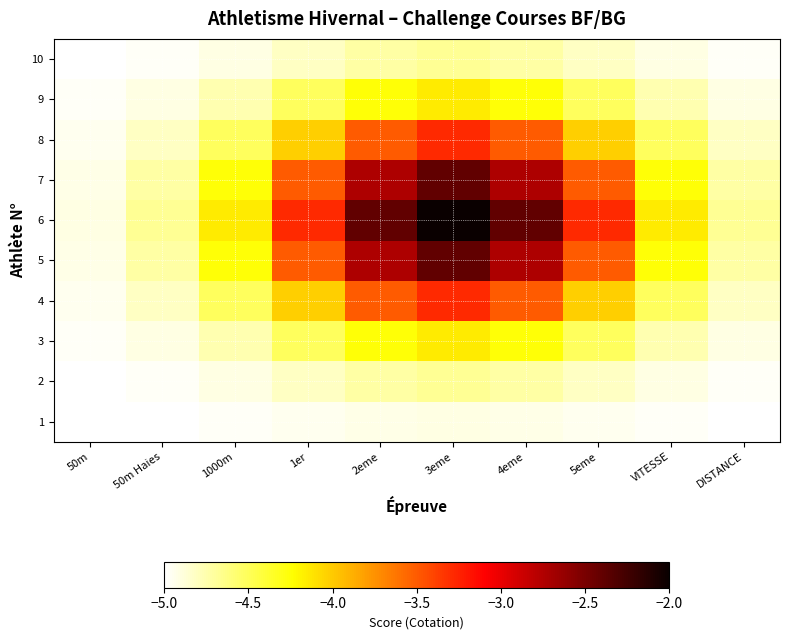

At 5eme, list the series in order from largest to smallest.

6, 5, 7, 4, 8, 3, 9, 2, 10, 1